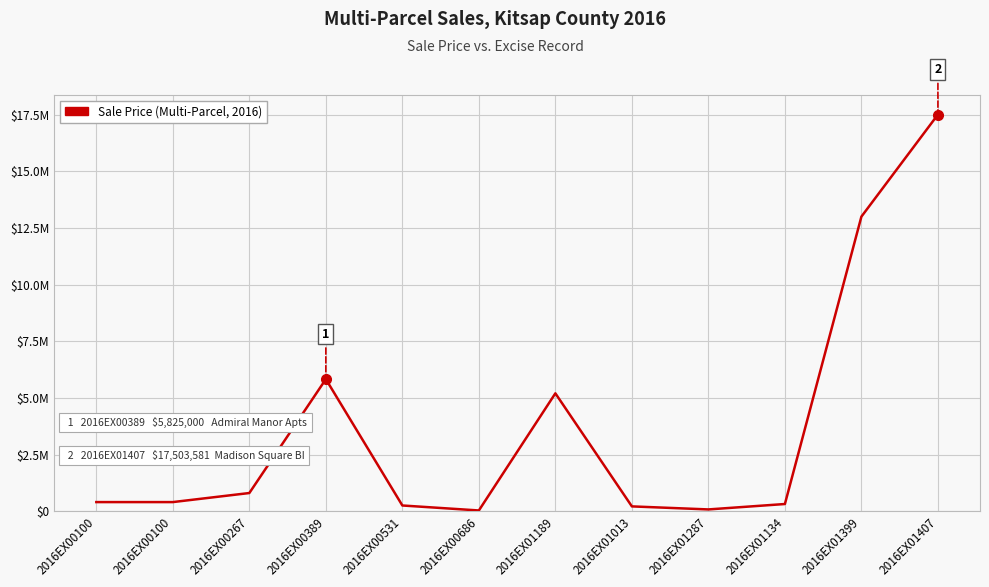

What is the greatest value displayed?

17503581